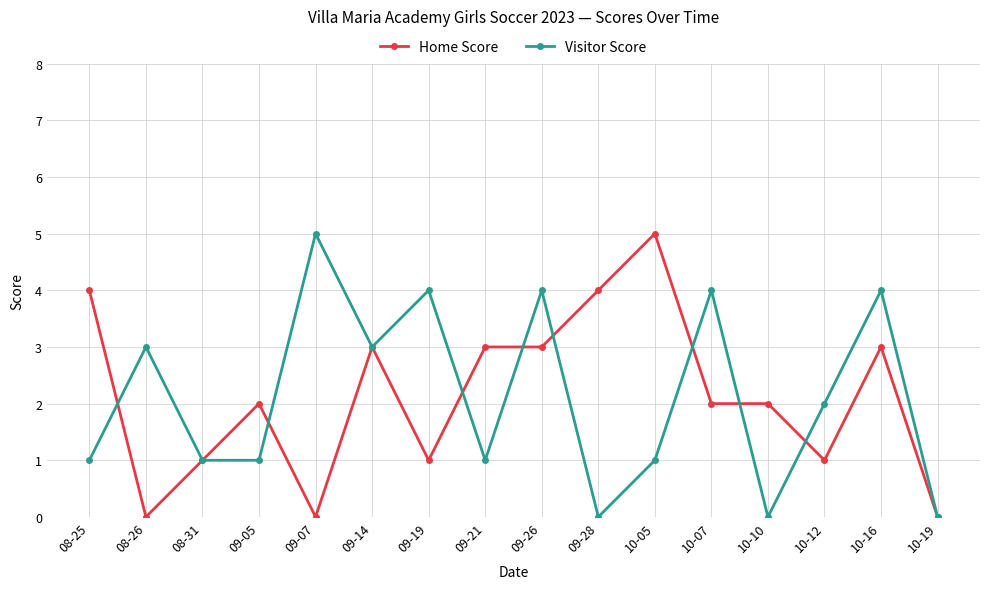

Which category has the highest value in the Home Score series?

10-05